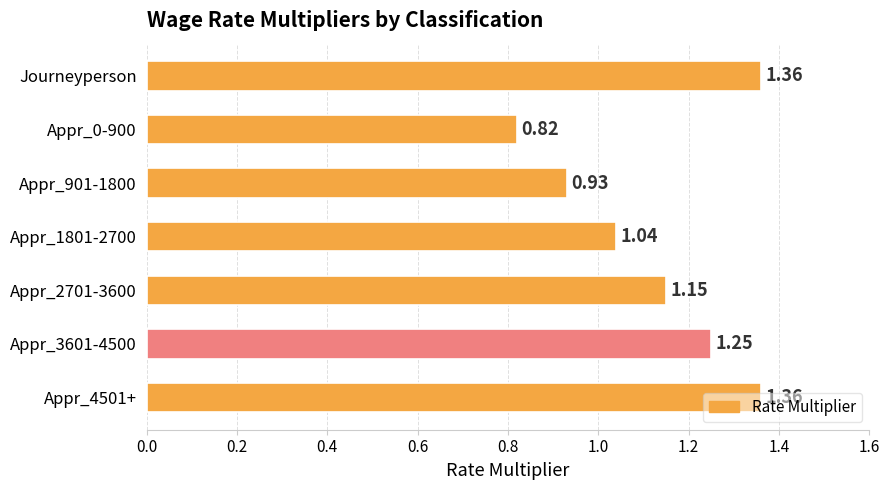

How many bars are there in total?

7